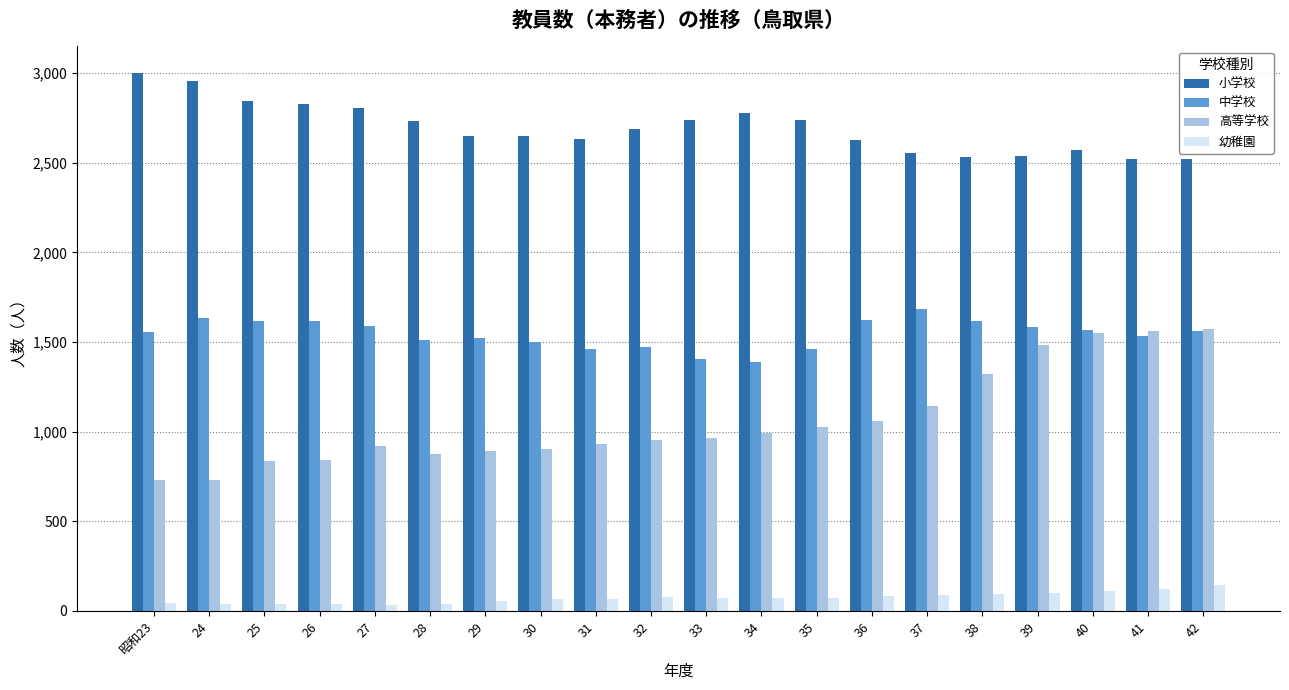

Is it true that 中学校 equals 801 at 33?

False